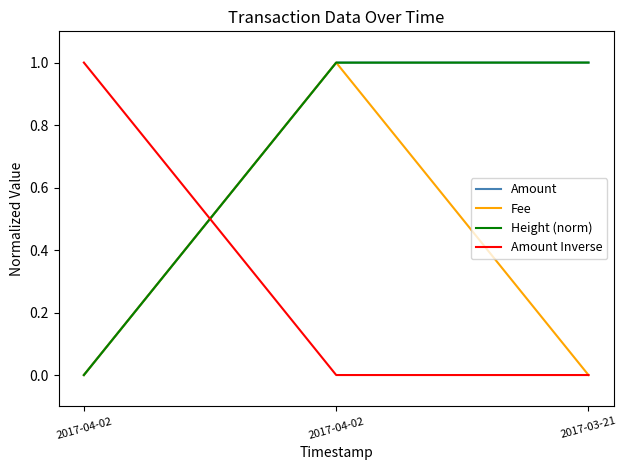

What are all the series names shown in the legend?

Amount, Fee, Height (norm), Amount Inverse